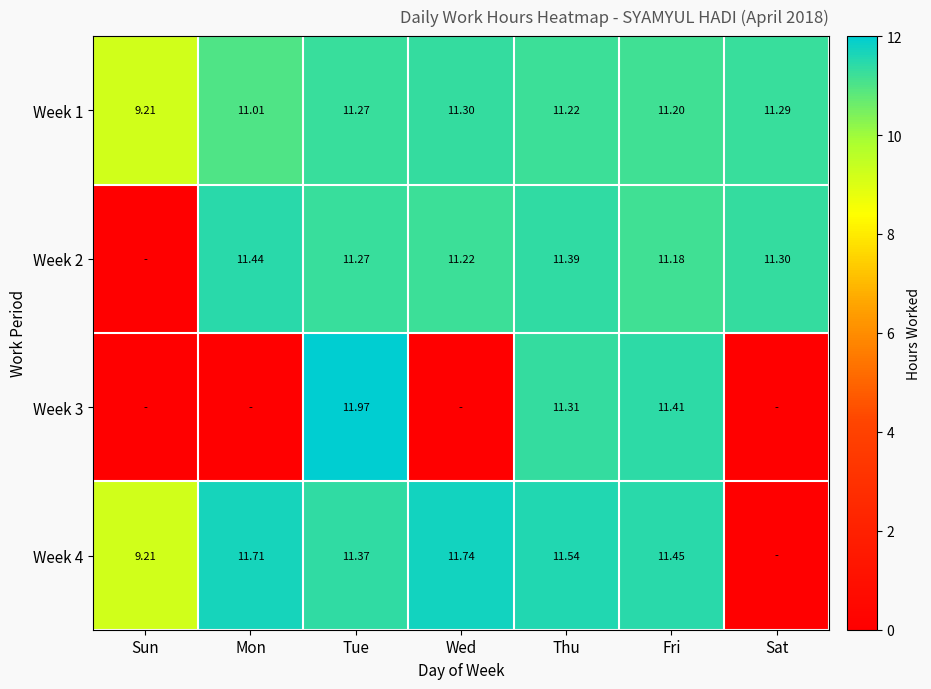

List the labels in order of Week 1 value, largest first.

Wed, Sat, Tue, Thu, Fri, Mon, Sun